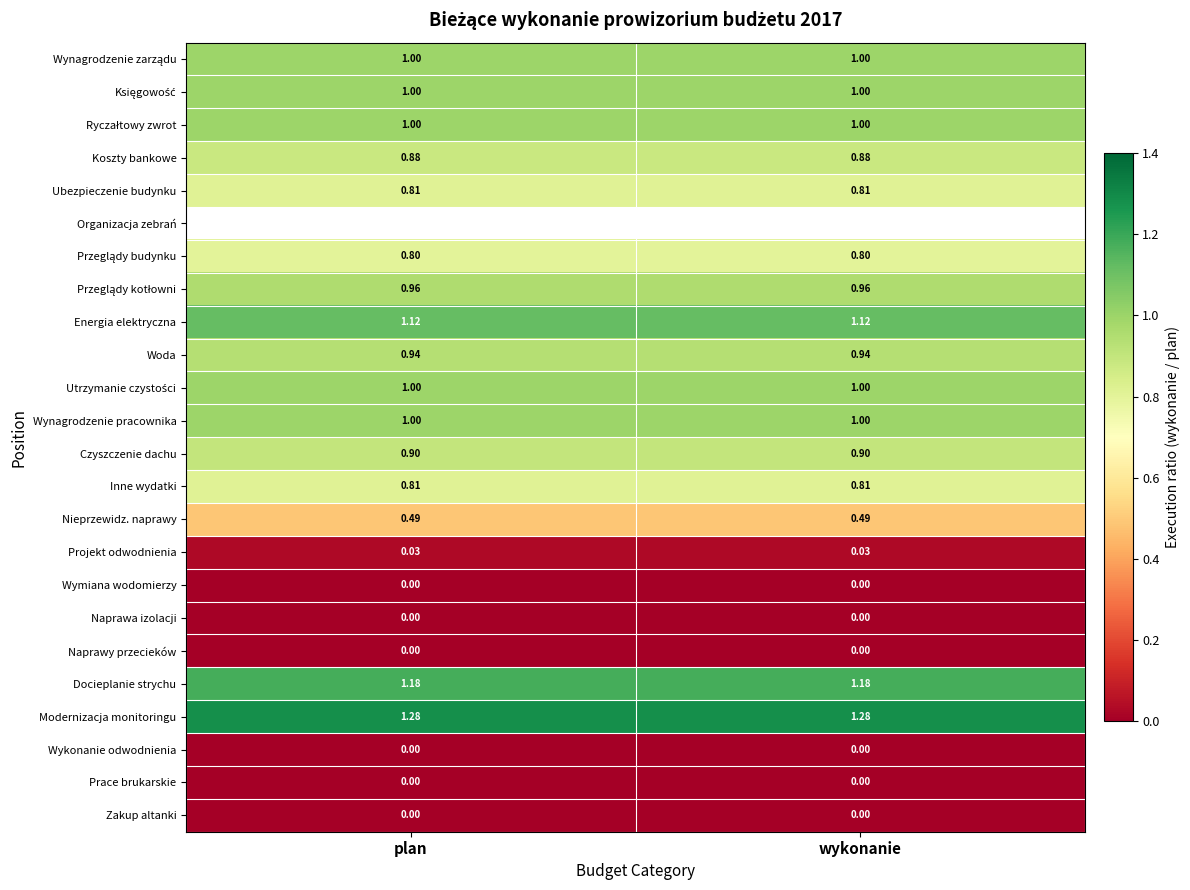

Is it true that Docieplanie strychu equals 1.2 at wykonanie?

True